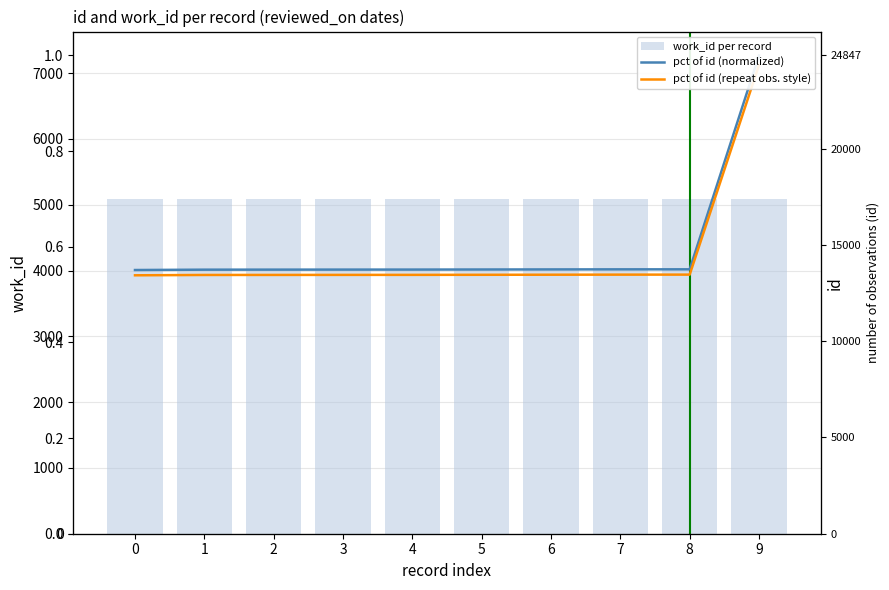

Reading right to left, extract all data points from this chart.

work_id per record: 9=5088.0	8=5088.0	7=5088.0	6=5088.0	5=5088.0	4=5088.0	3=5088.0	2=5088.0	1=5088.0	0=5088.0
pct of id (normalized): 9=1.0	8=0.6	7=0.6	6=0.6	5=0.6	4=0.6	3=0.6	2=0.6	1=0.6	0=0.6
pct of id (repeat obs. style): 9=1.0	8=0.5	7=0.5	6=0.5	5=0.5	4=0.5	3=0.5	2=0.5	1=0.5	0=0.5